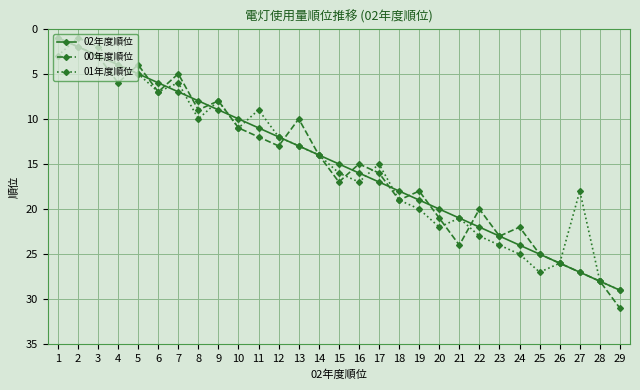

At which category is the sum across all series the highest?

29